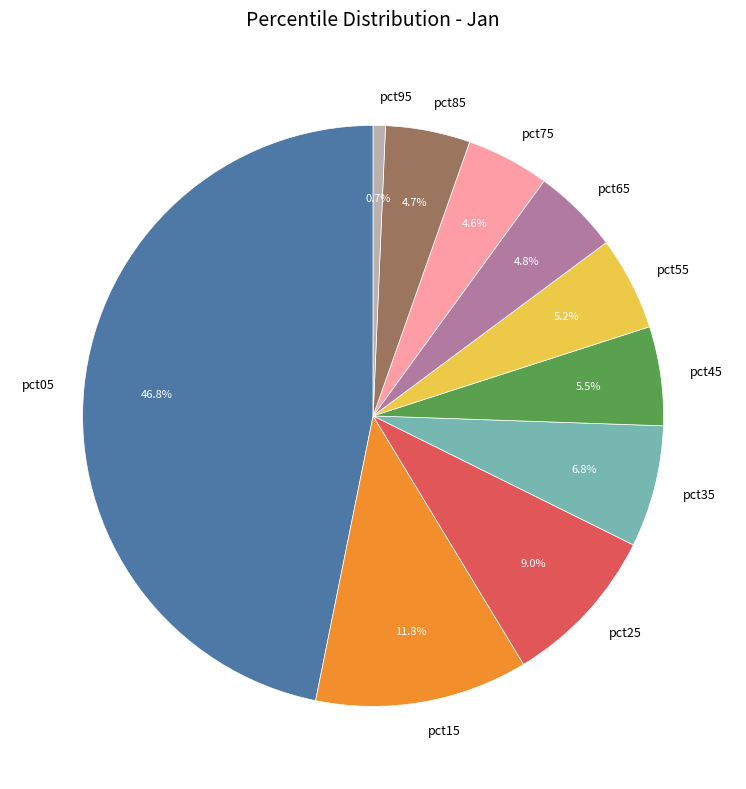

True or false: pct25 accounts for 9% of the total.

True